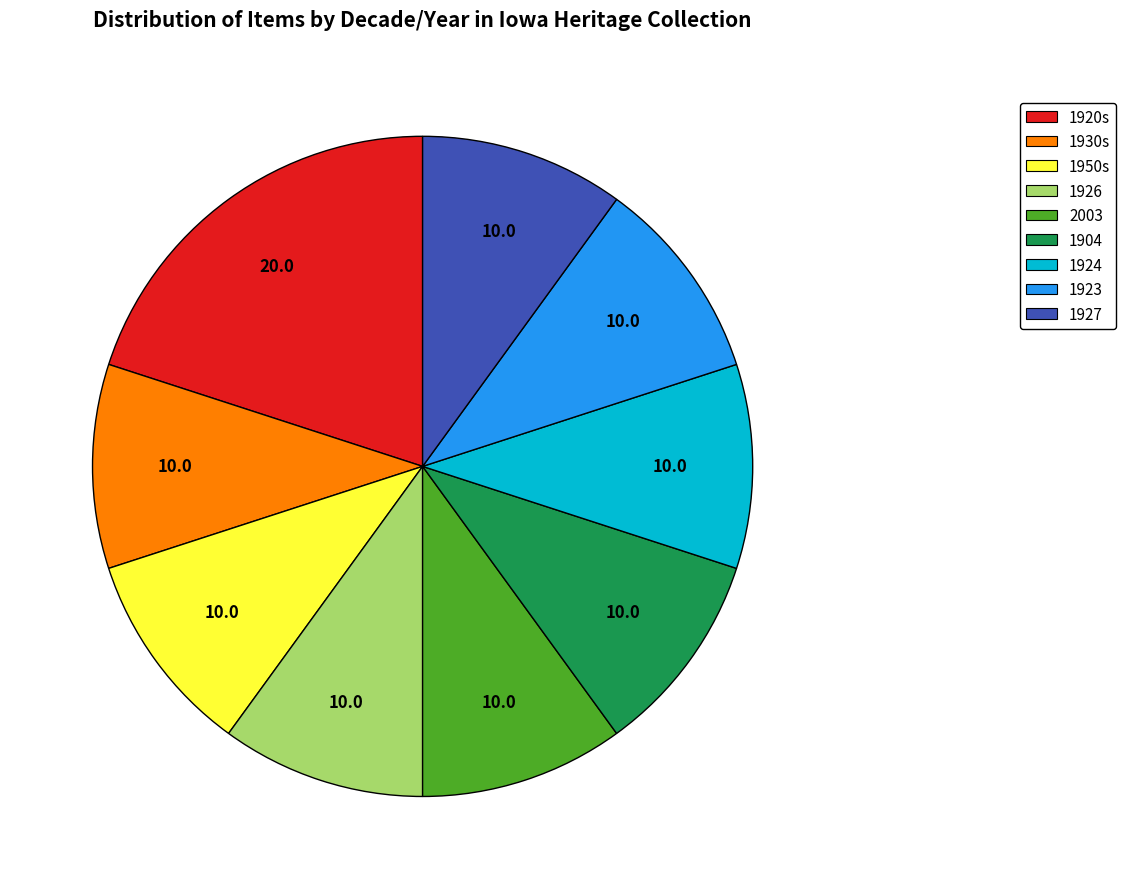

Does 1926 account for over 50% of the chart?

No